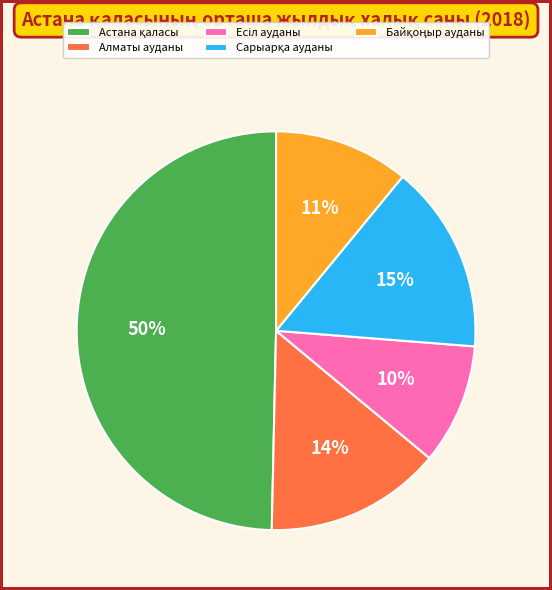

To the nearest percent, what is the difference between the largest and smallest slice percentages?

40%